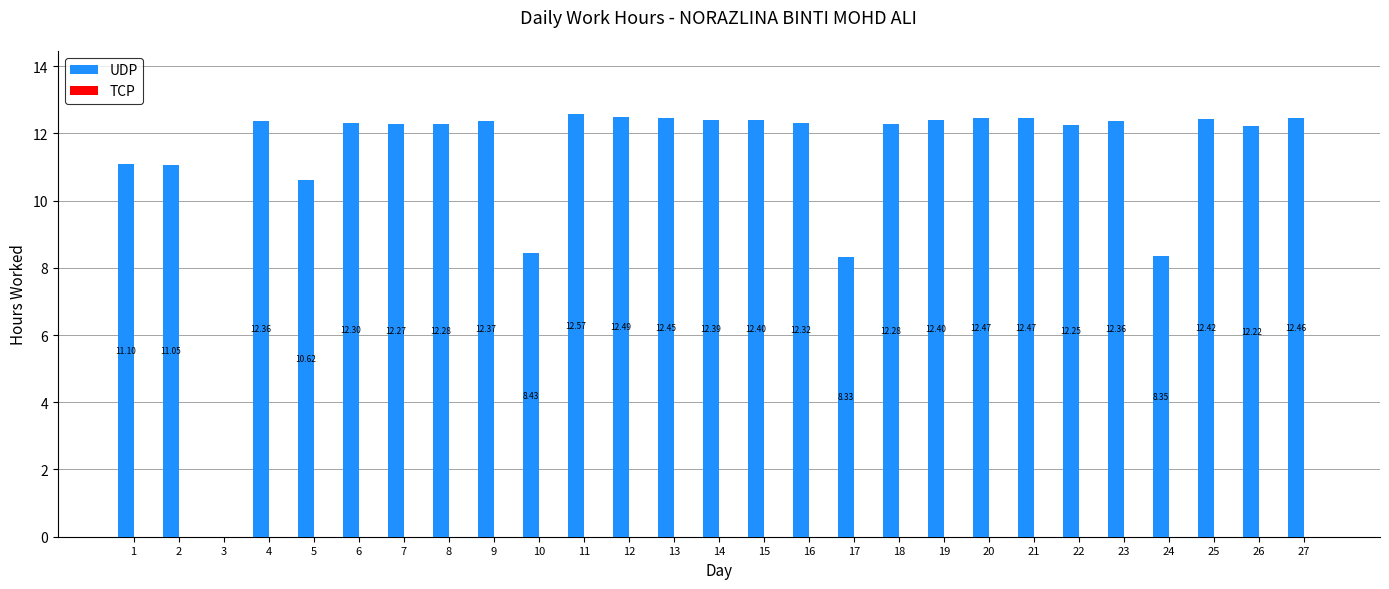

What is the sum of all values?

305.4